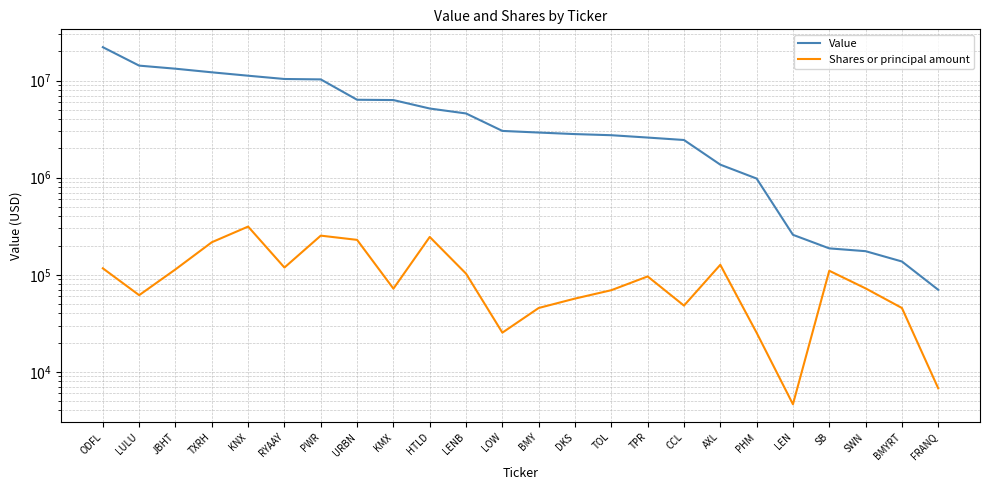

Between JBHT and CCL, which series saw the biggest shift?

Value